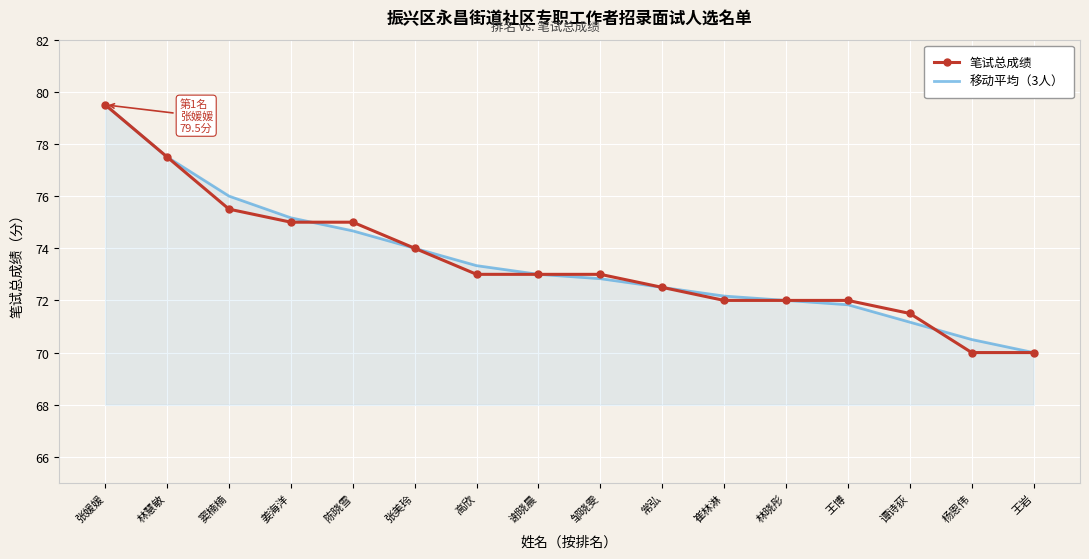

Is it true that 移动平均（3人） equals 74.7 at 陈晓雪?

True